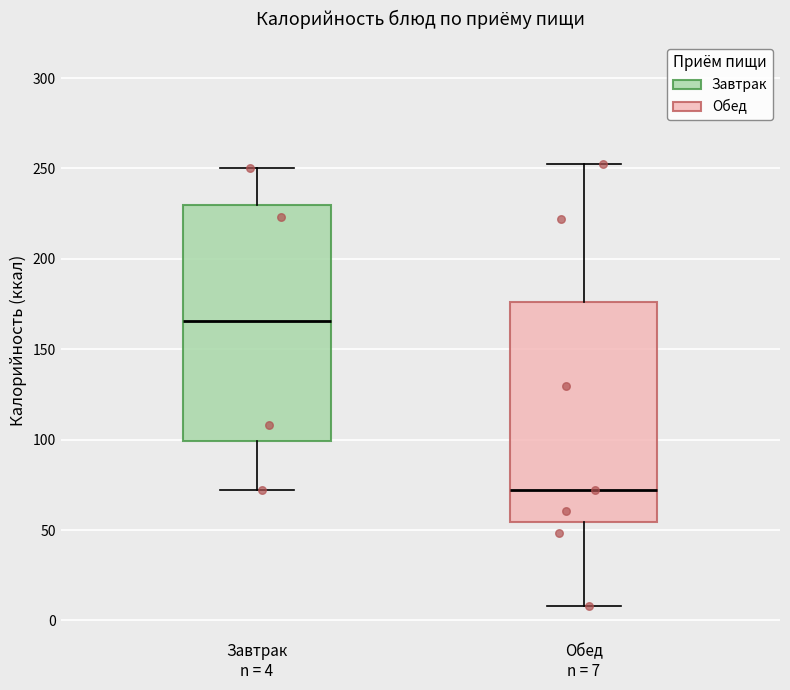

Where does the upper whisker of the box for Обед n = 7 end on the y-axis? The values are not printed on the chart, so give them approximately, as read against the axis.

250